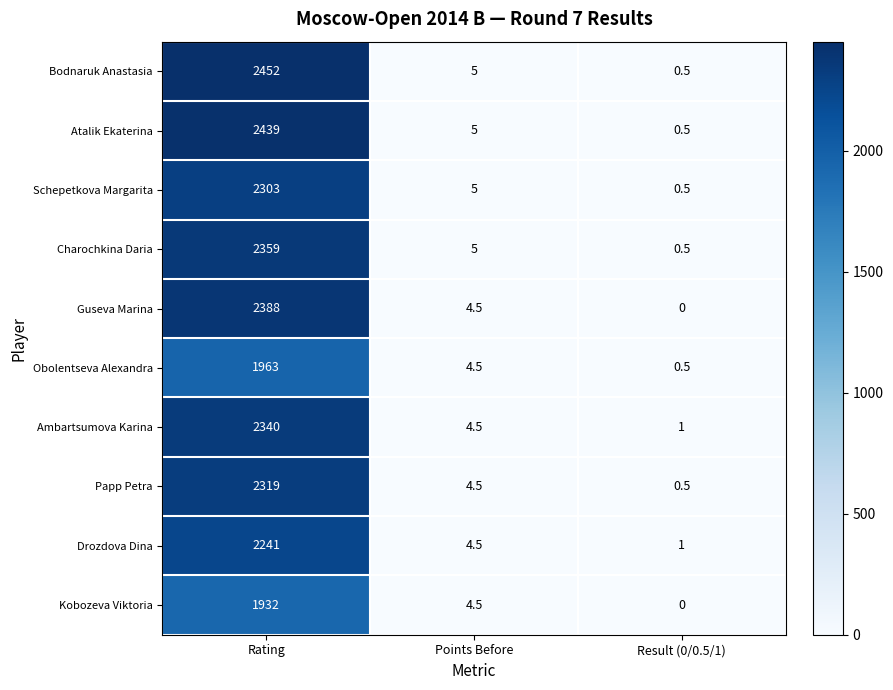

How many values in Guseva Marina are above zero?

2